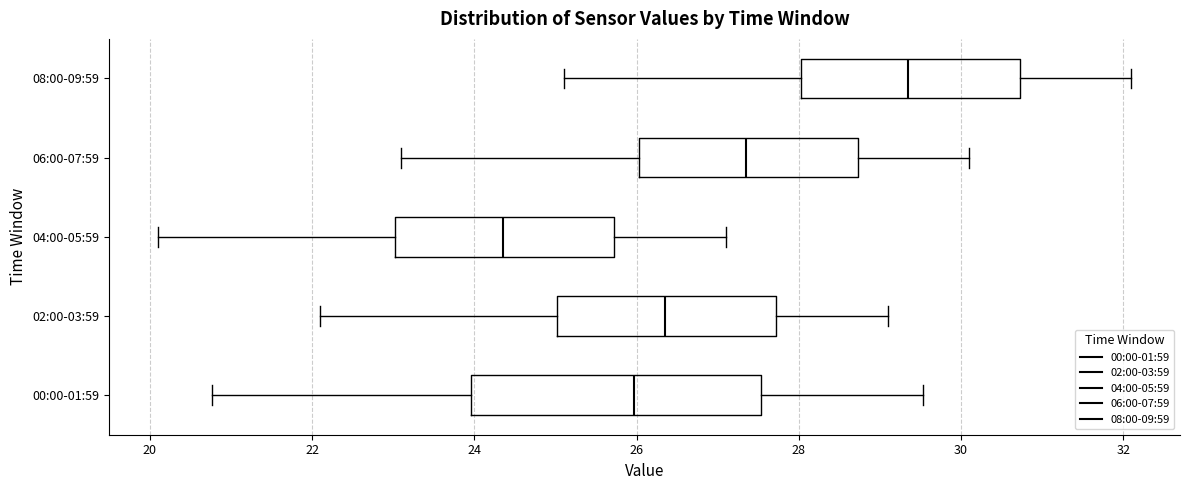

Which box is the widest, from its left edge to its right edge?

00:00-01:59